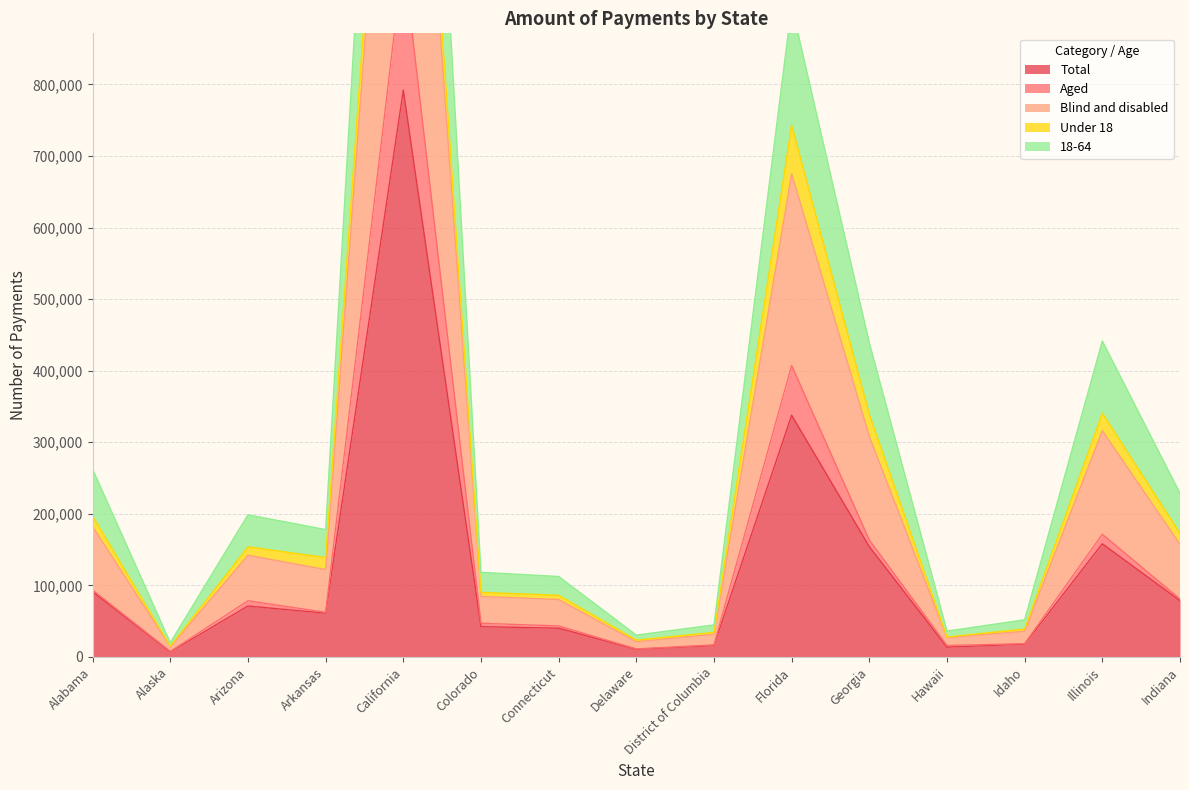

True or false: 18-64 and Blind and disabled intersect in this chart.

False